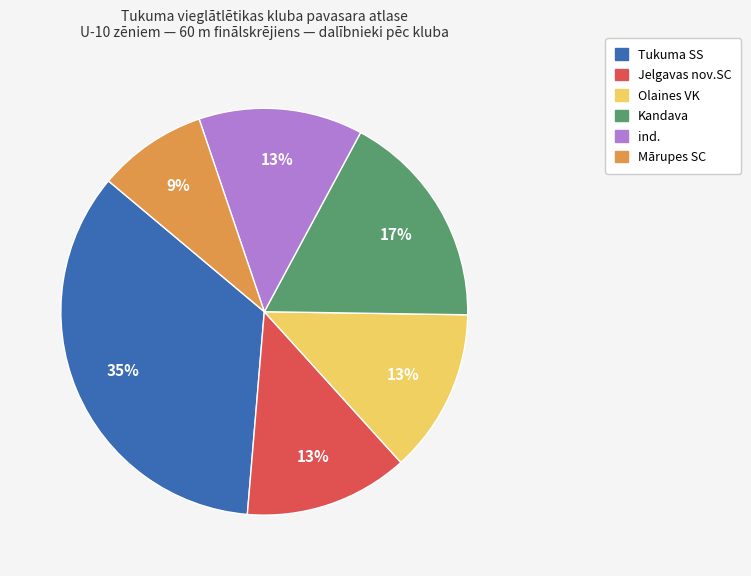

To the nearest percent, what is the difference between the largest and smallest slice percentages?

26%